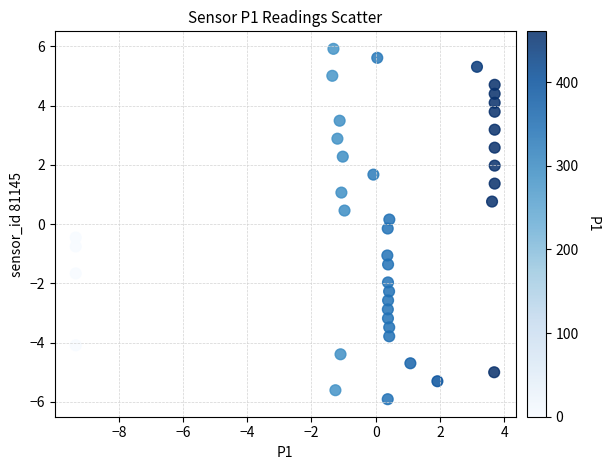

What is the range of X values (max minus min)?

13.0